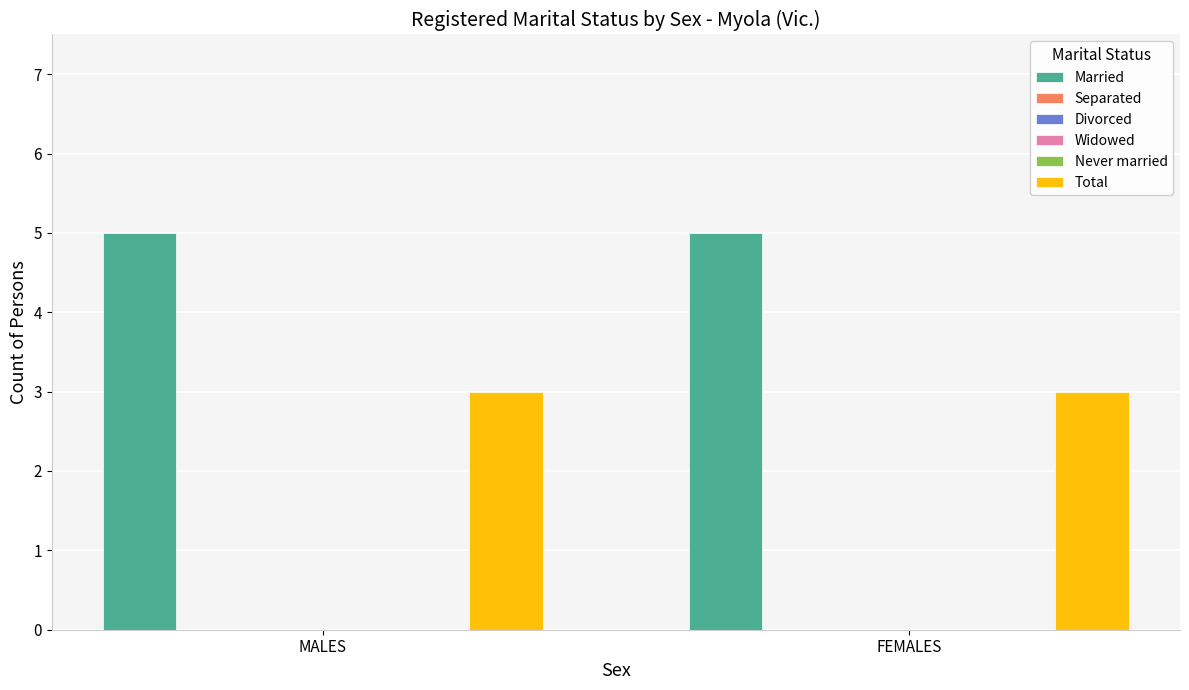

Between FEMALES and MALES, which is larger?

FEMALES